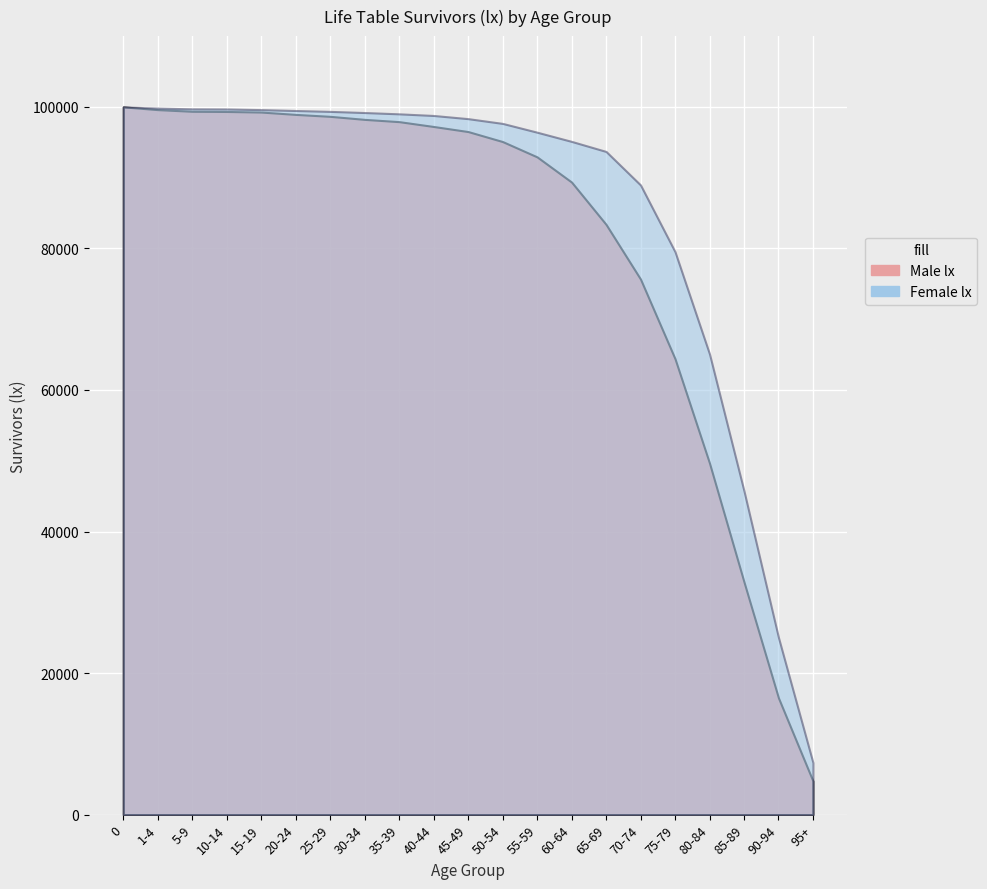

What is the label of the 7th point from the left?

25-29